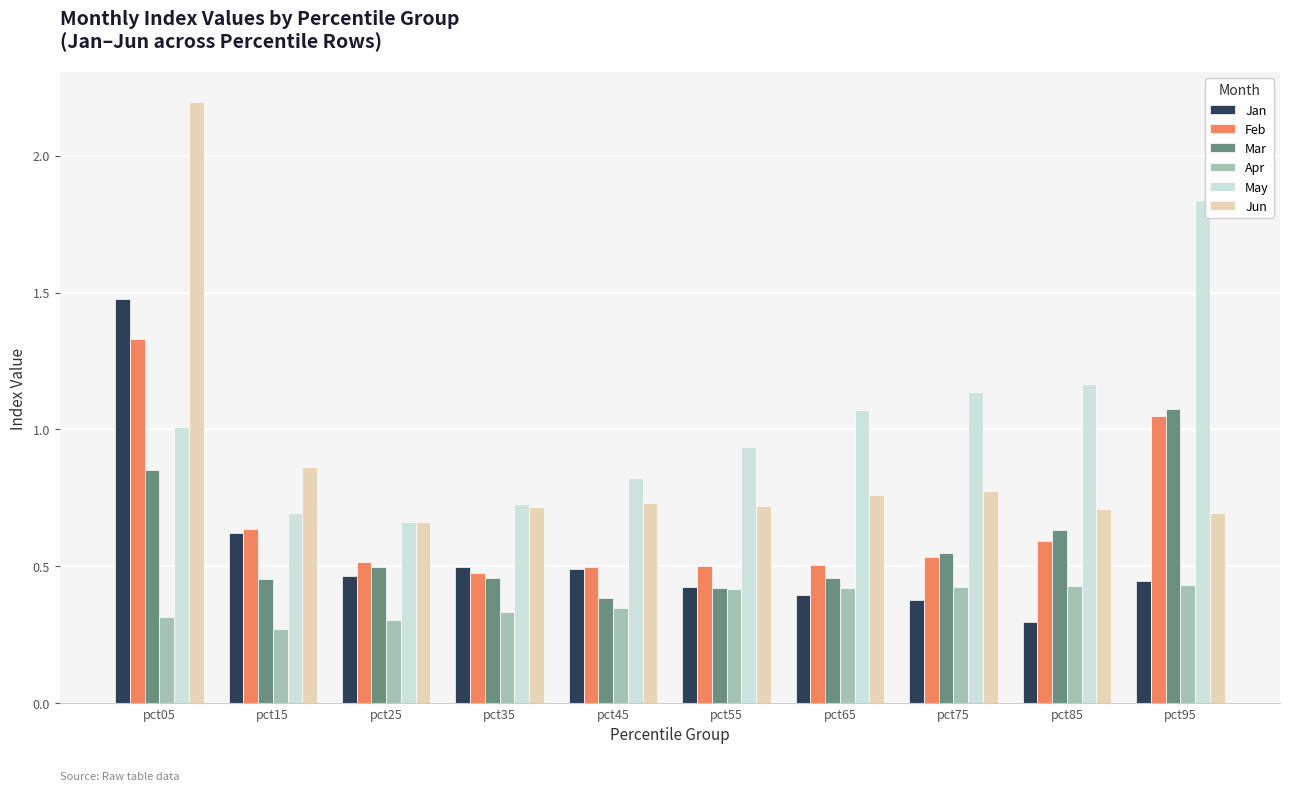

Where is May nearest to the value 1?

pct05